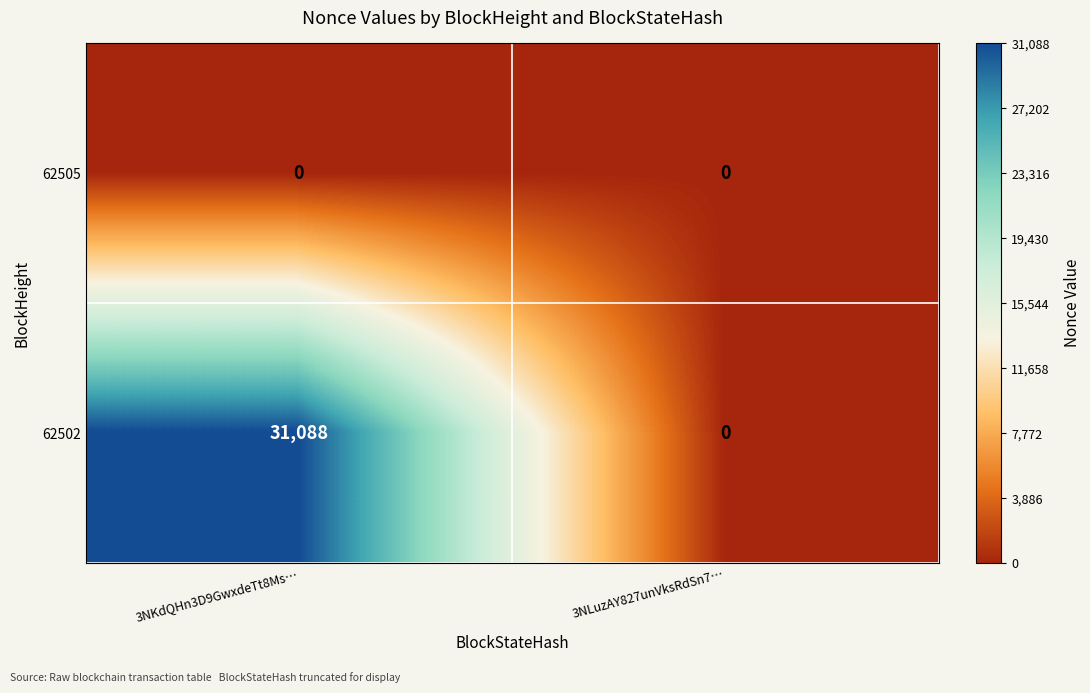

Which series changed the most between 3NKdQHn3D9GwxdeTt8Ms… and 3NLuzAY827unVksRdSn7…?

62502